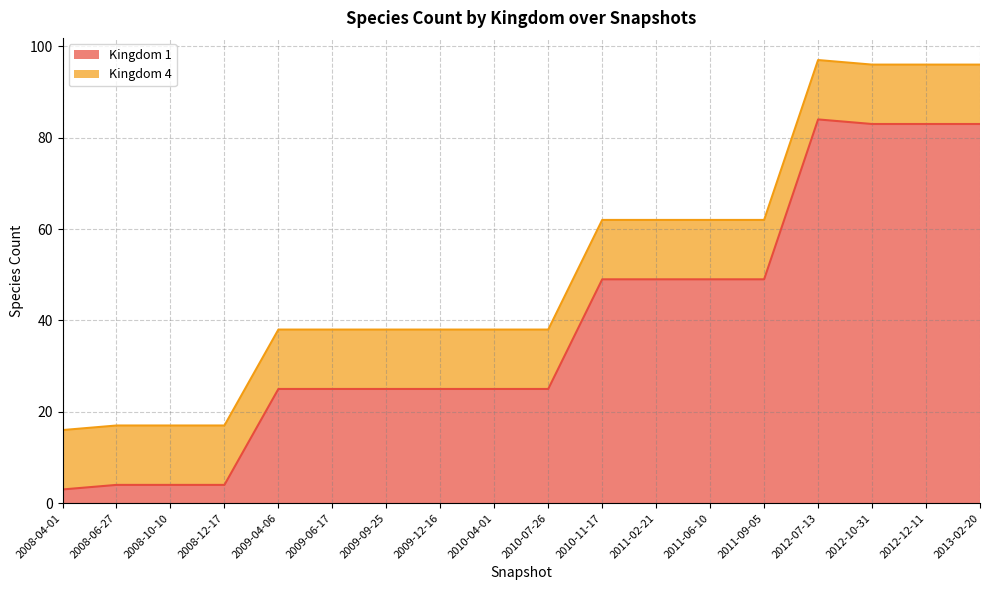

Reading right to left, what are all the values shown in this chart?

2013-02-20=83	2012-12-11=83	2012-10-31=83	2012-07-13=84	2011-09-05=49	2011-06-10=49	2011-02-21=49	2010-11-17=49	2010-07-26=25	2010-04-01=25	2009-12-16=25	2009-09-25=25	2009-06-17=25	2009-04-06=25	2008-12-17=4	2008-10-10=4	2008-06-27=4	2008-04-01=3